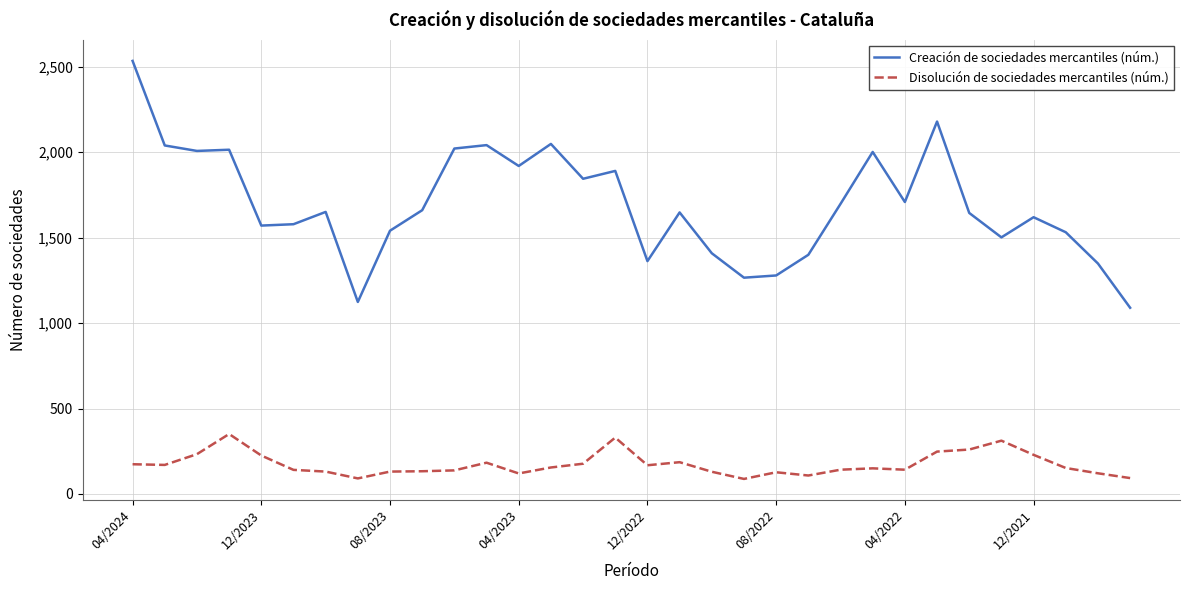

What is the minimum value for Creación de sociedades mercantiles (núm.)?

1090